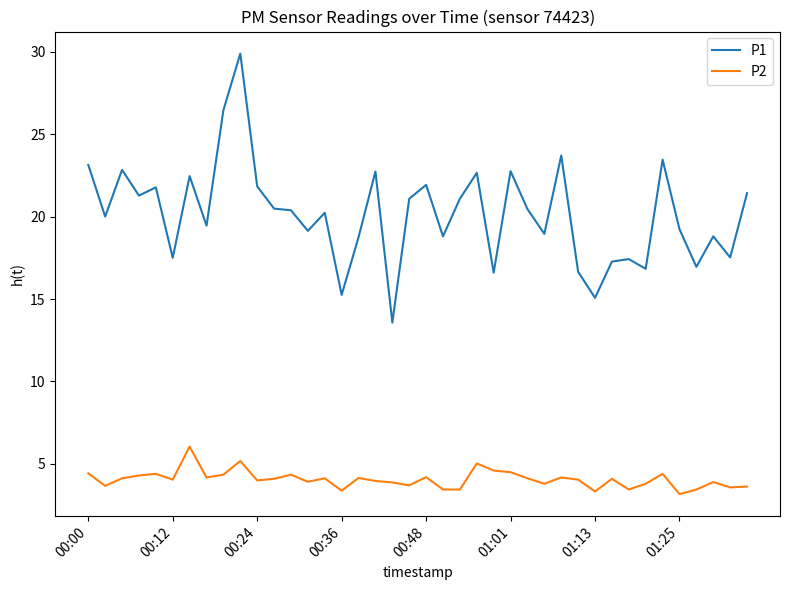

Is this an area chart (filled region under the line)?

No